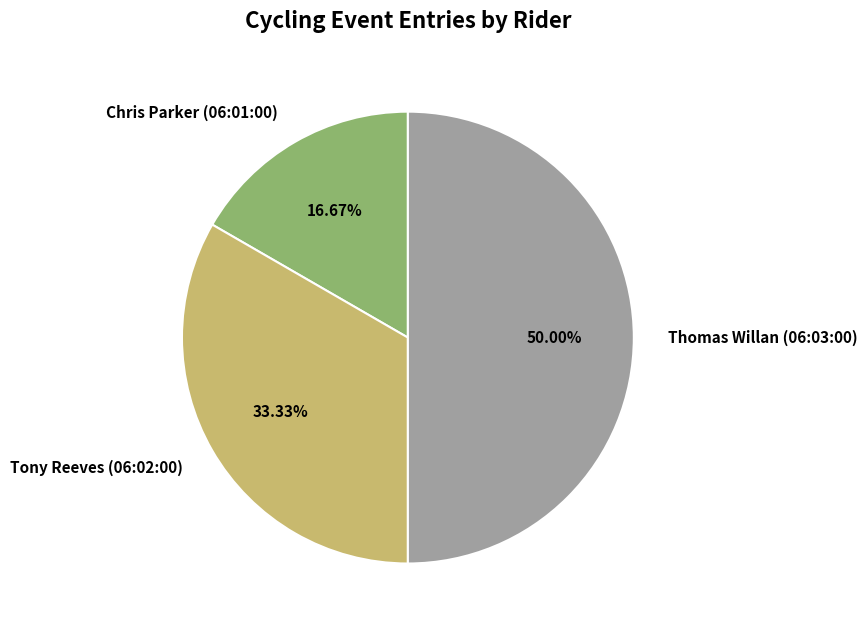

To the nearest percent, what percentage of the pie is Thomas Willan (06:03:00)?

50%